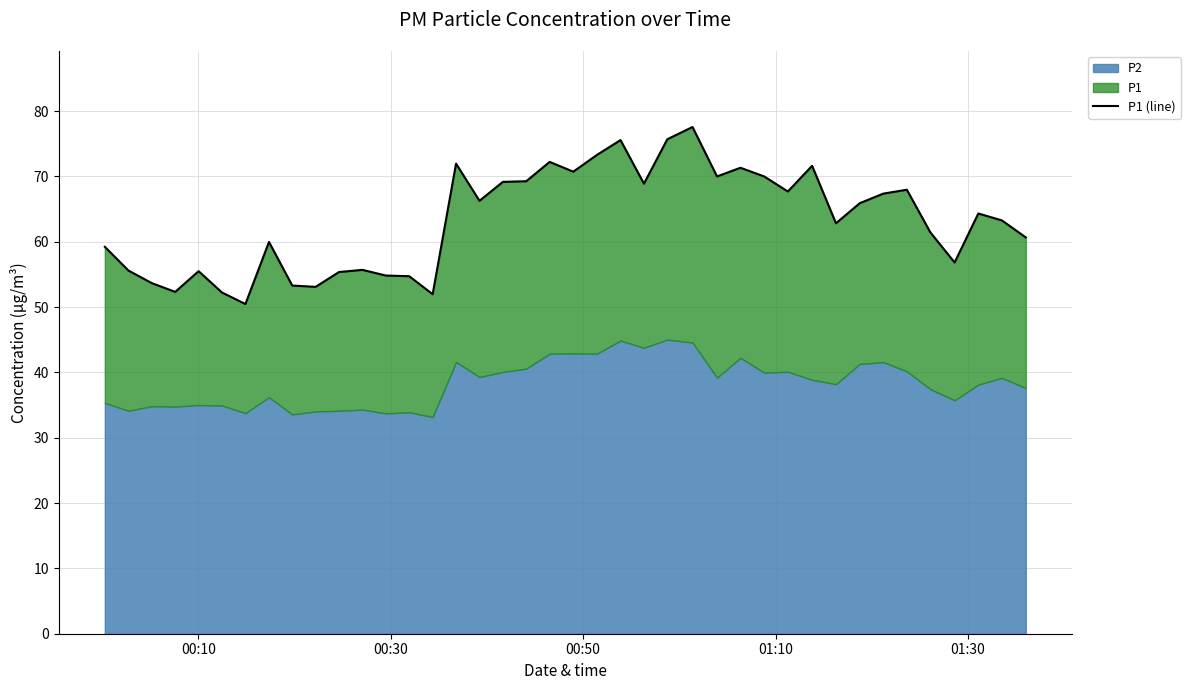

How many points are lower than both their immediate neighbors (excluding endpoints)?

11